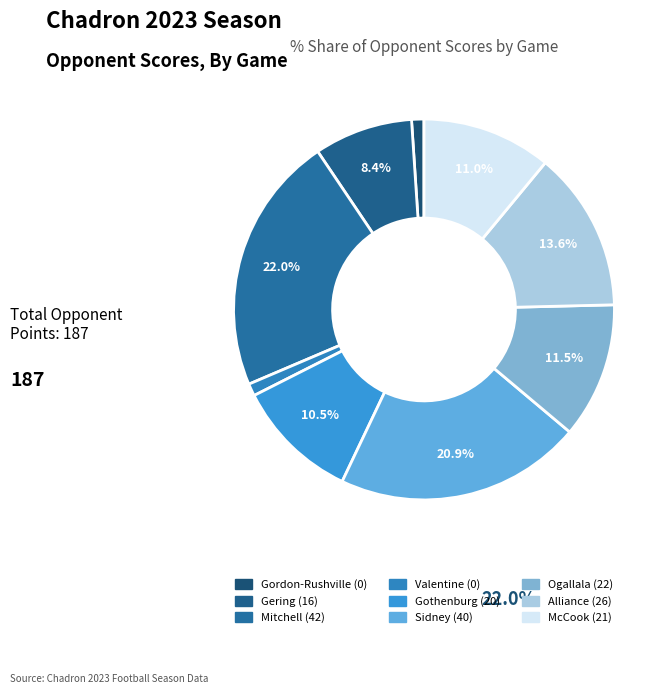

Does Gothenburg represent more than half of the total?

No